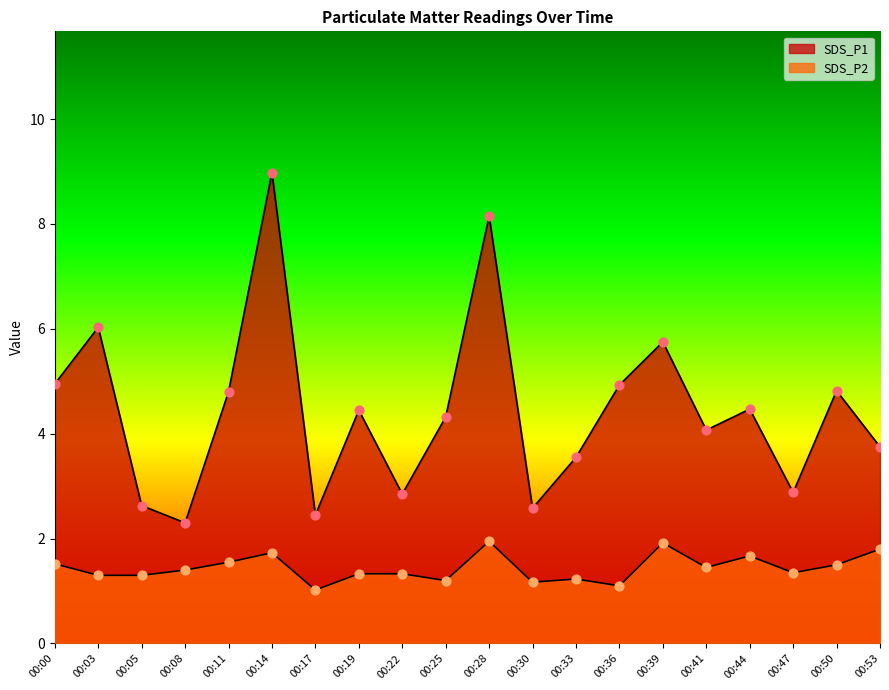

At how many categories does at least one series exceed 4?

12